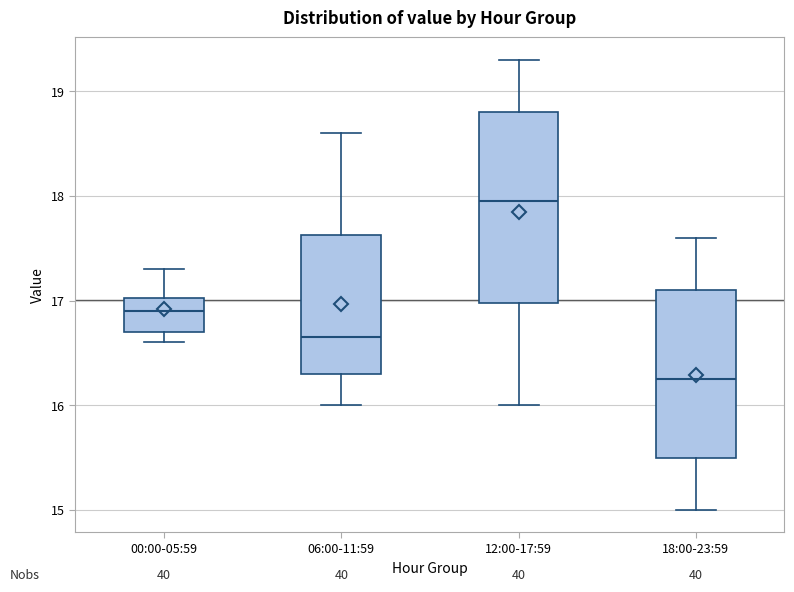

Which box has the lowest median line?

18:00-23:59